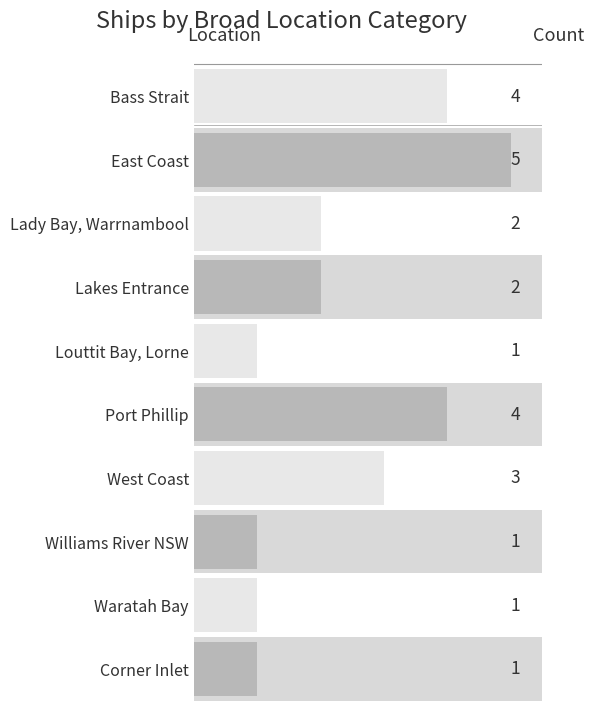

The chart shows a value of 1 at Williams River NSW. True or false?

True